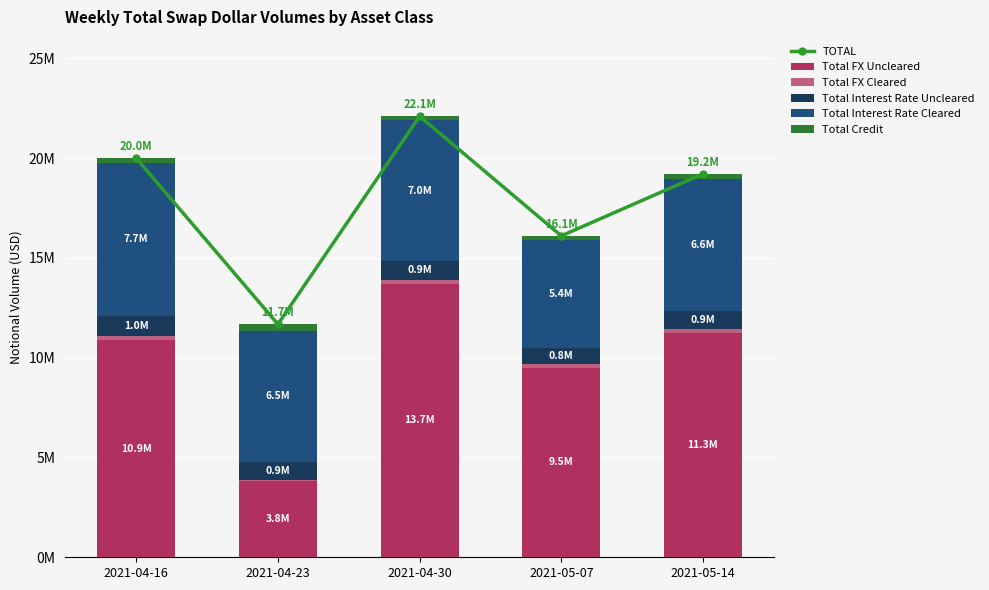

Where does the TOTAL series first go above 19211837?

2021-04-16